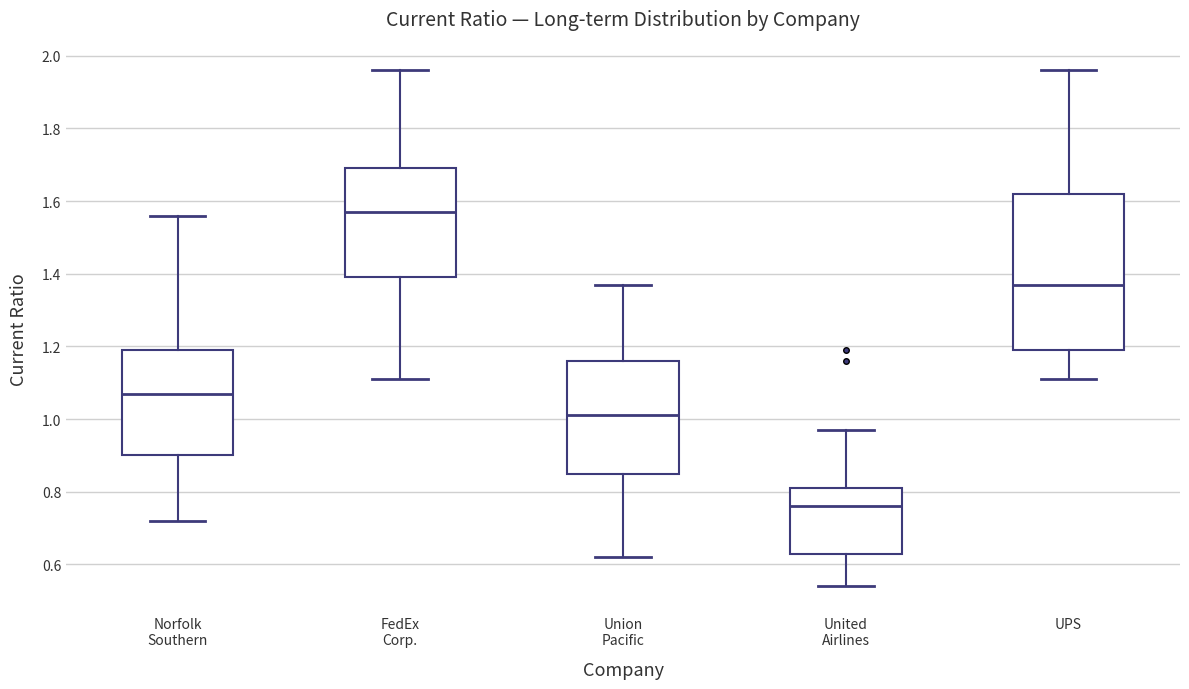

Which box has the lowest median line?

United Airlines